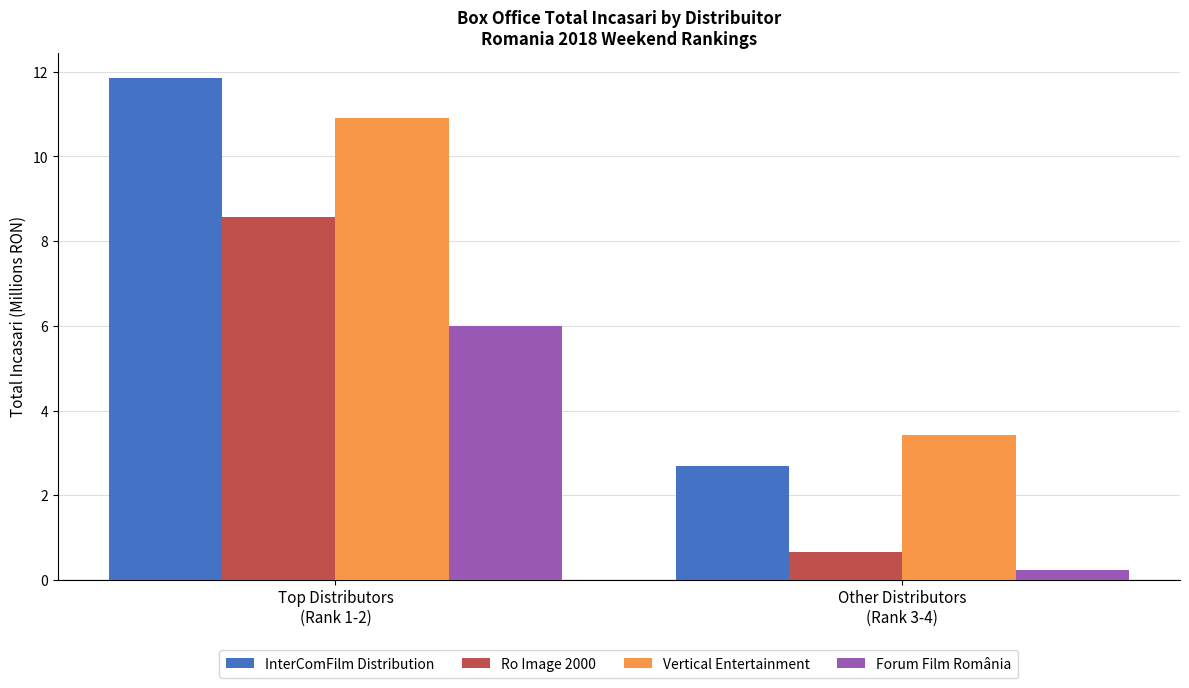

What is the maximum value shown in the chart?

11.9